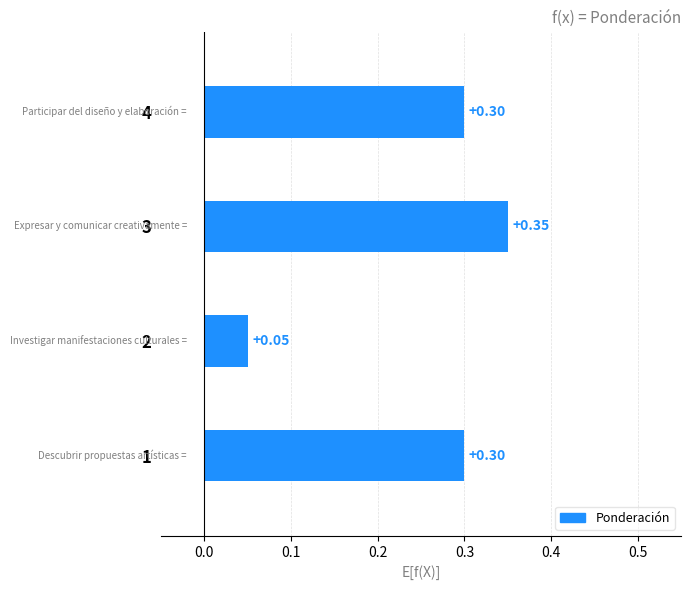

Between 3 and 1, which is larger?

3